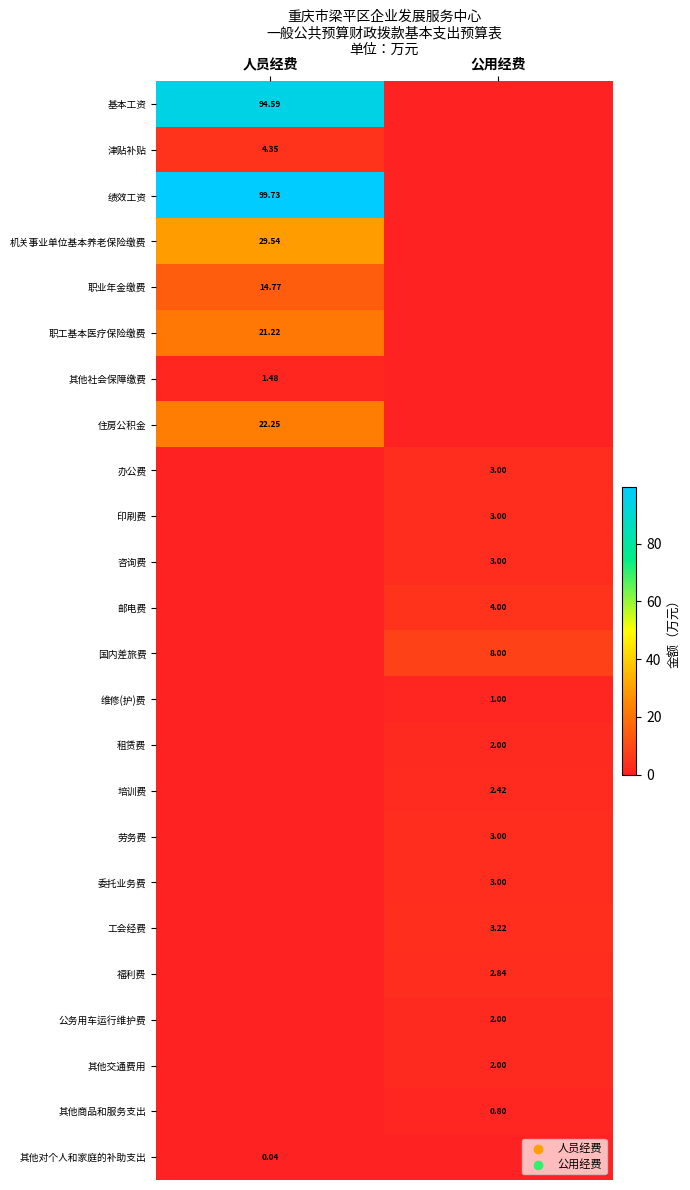

Which has a higher value, 人员经费 or 公用经费?

人员经费